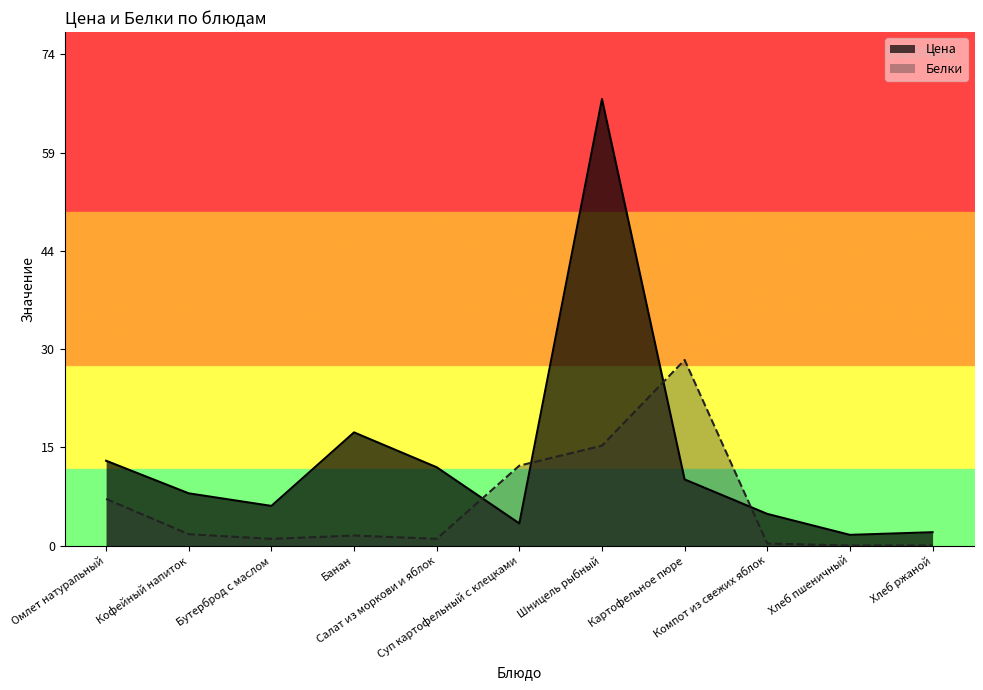

List the series in order of their peak value, lowest first.

Белки, Цена